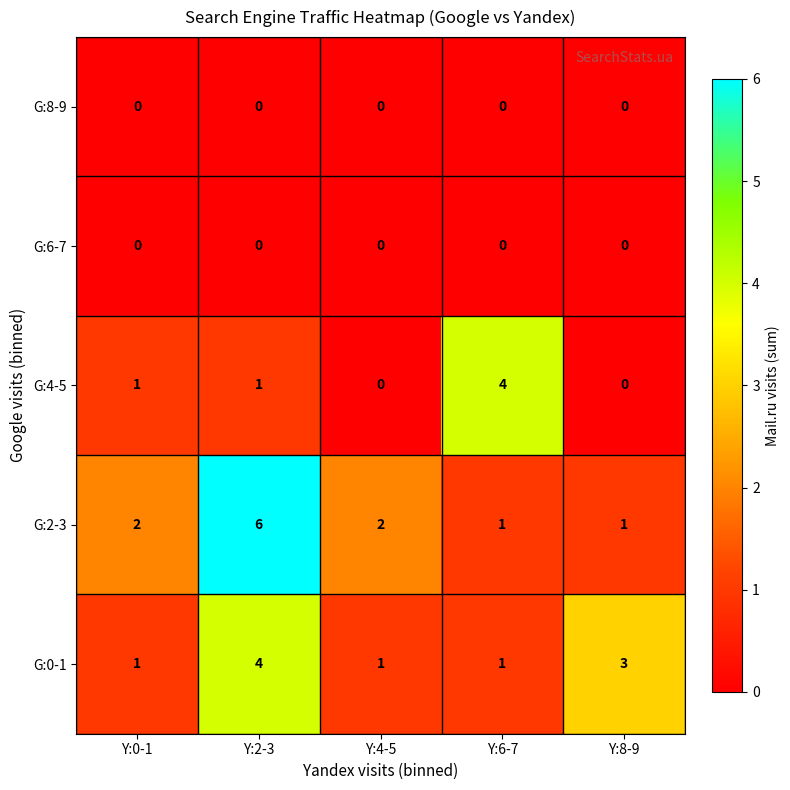

Which series has the largest range (max minus min)?

G:2-3